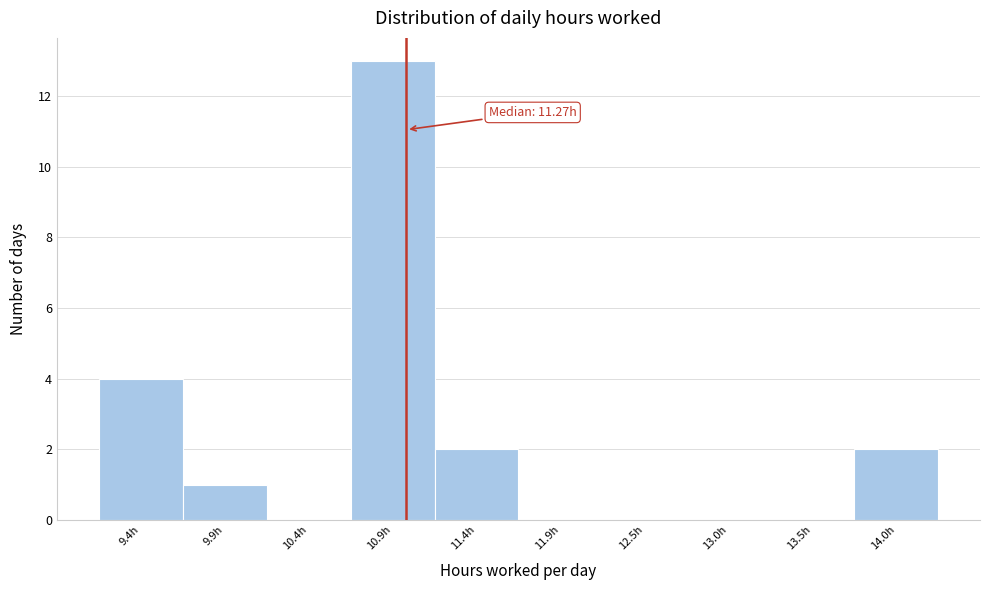

Reading right to left, list all the values displayed in this chart.

14.0h=2	13.5h=0	13.0h=0	12.5h=0	11.9h=0	11.4h=2	10.9h=13	10.4h=0	9.9h=1	9.4h=4